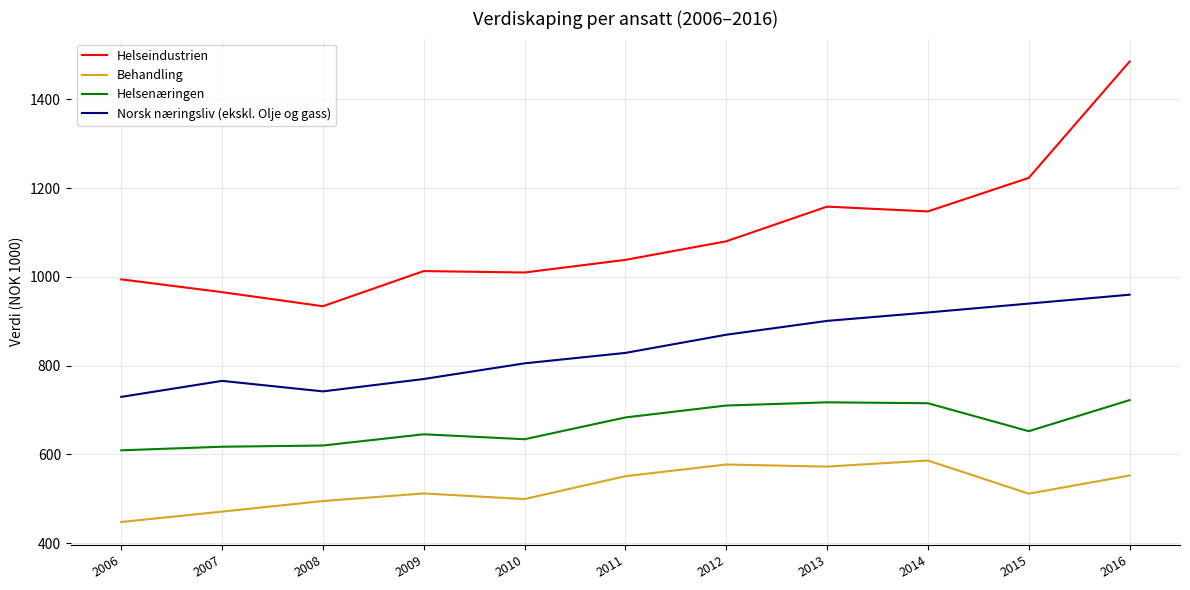

True or false: Helseindustrien has a value of 674.6 at 2006.

False